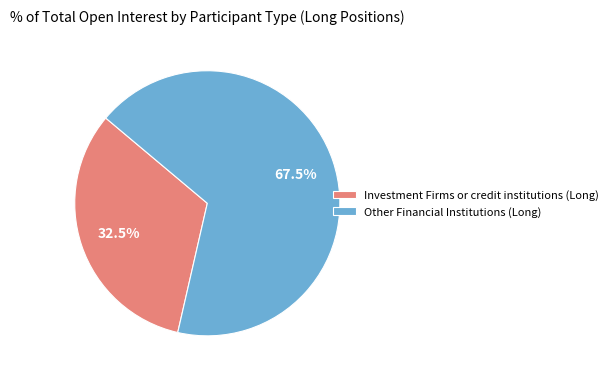

Count the number of slices in the pie.

2